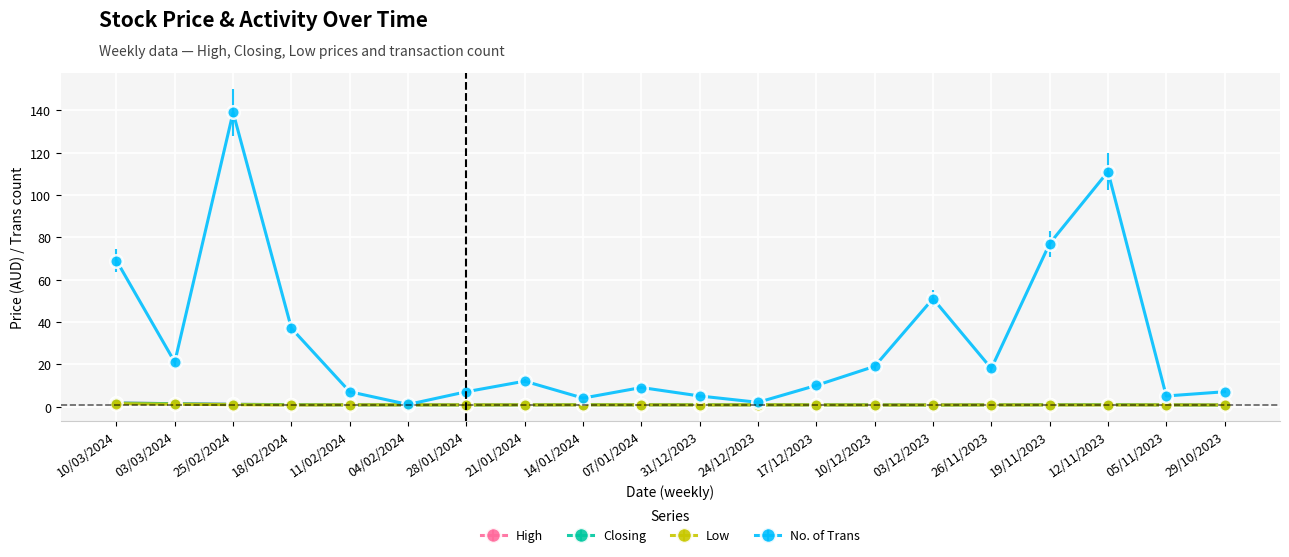

The value of No. of Trans at 29/10/2023 is 7.0. True or false?

True